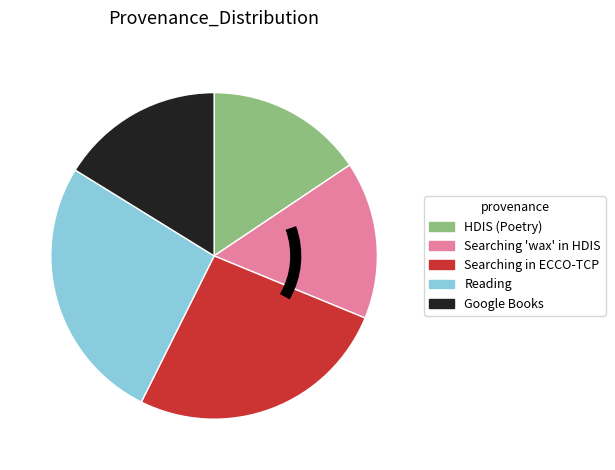

True or false: Searching in ECCO-TCP accounts for 17% of the total.

False